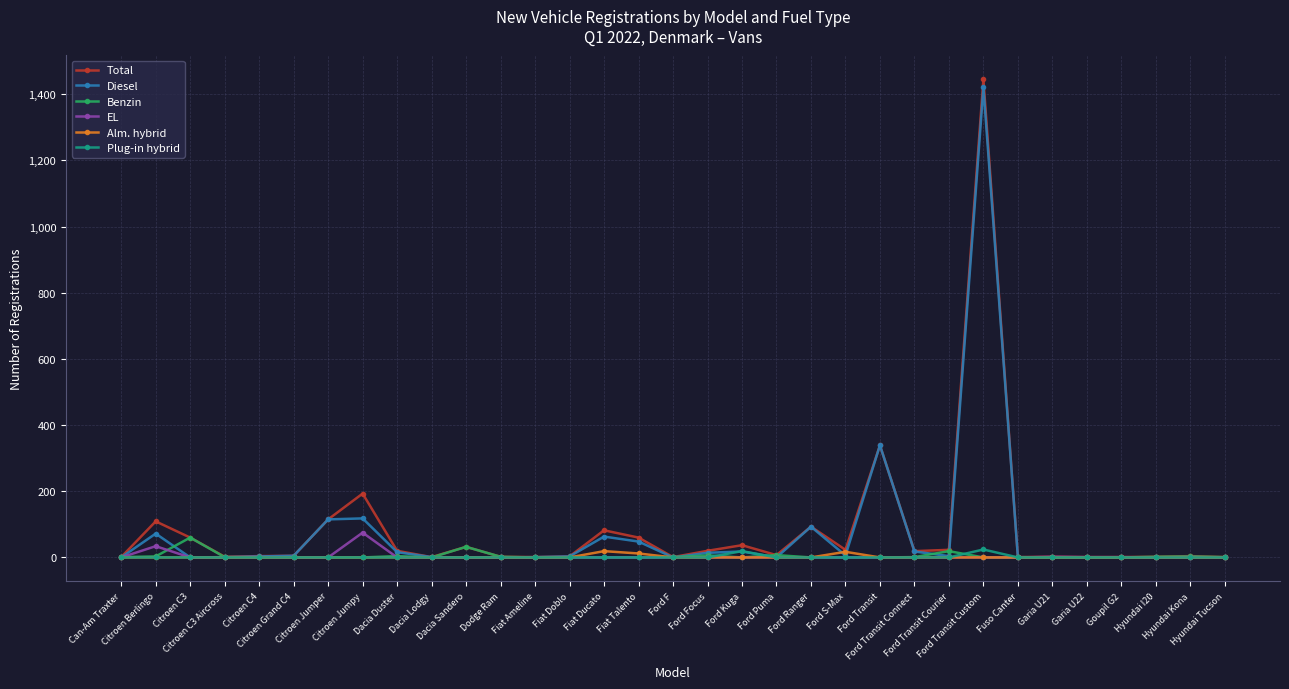

Which series has the largest range (max minus min)?

Total